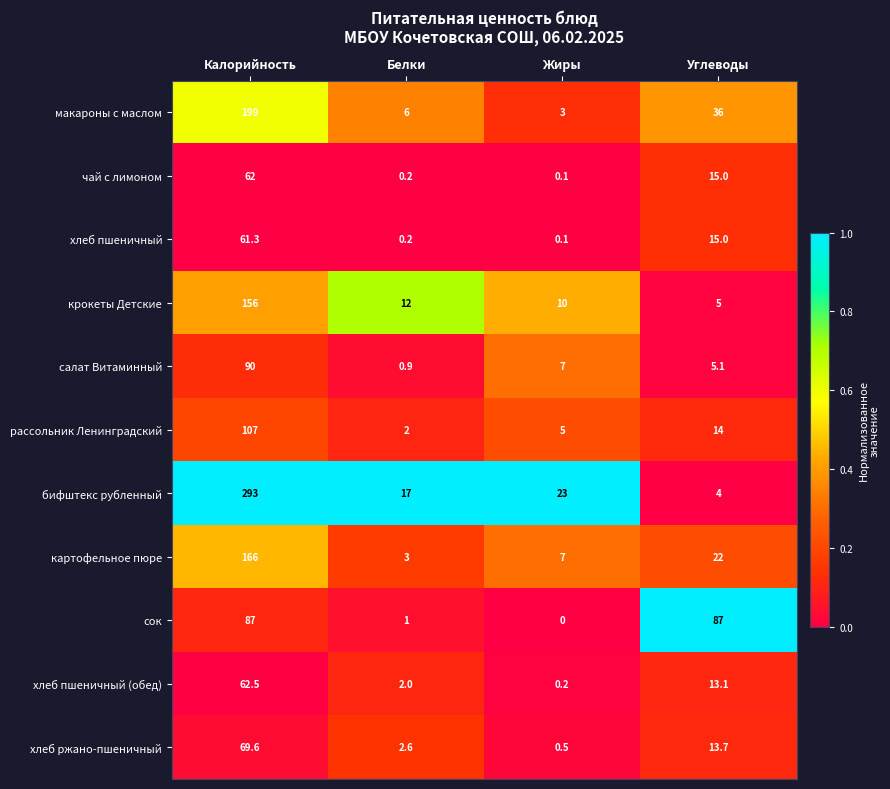

Which series has the largest range (max minus min)?

бифштекс рубленный